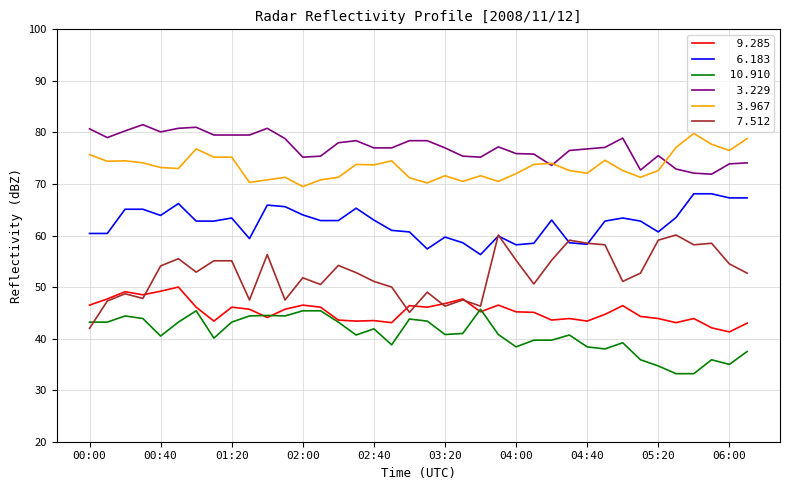

What is the minimum value shown in the chart?

33.2